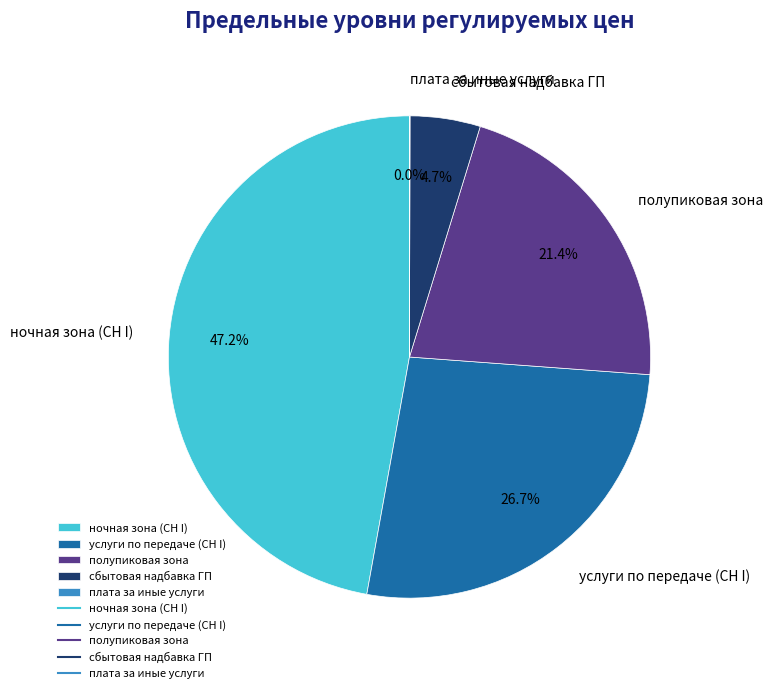

What percentage is NOT represented by сбытовая надбавка ГП?

95.3%